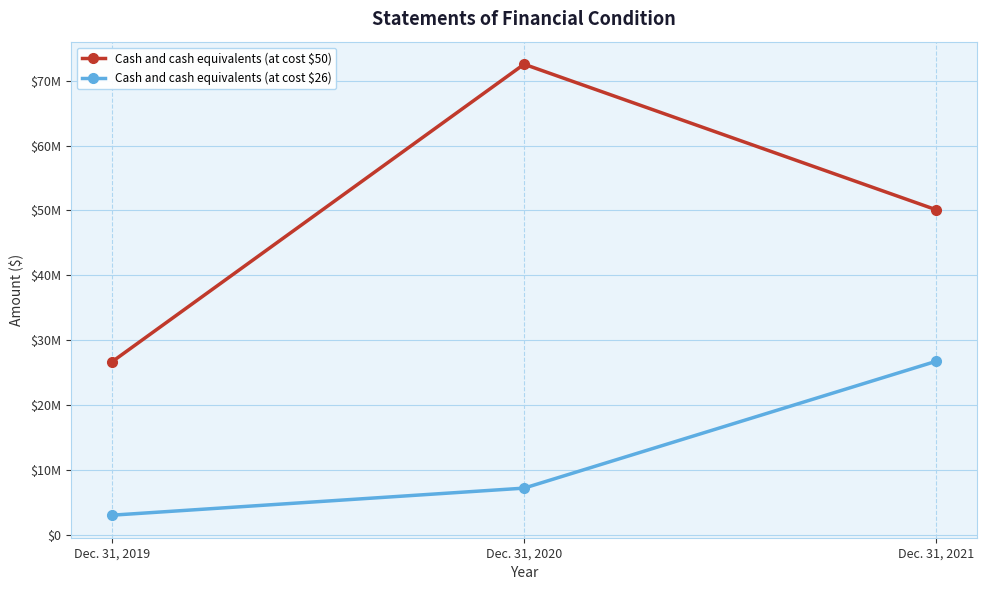

Rank the series at Dec. 31, 2021 from lowest to highest value.

Cash and cash equivalents (at cost $26), Cash and cash equivalents (at cost $50)